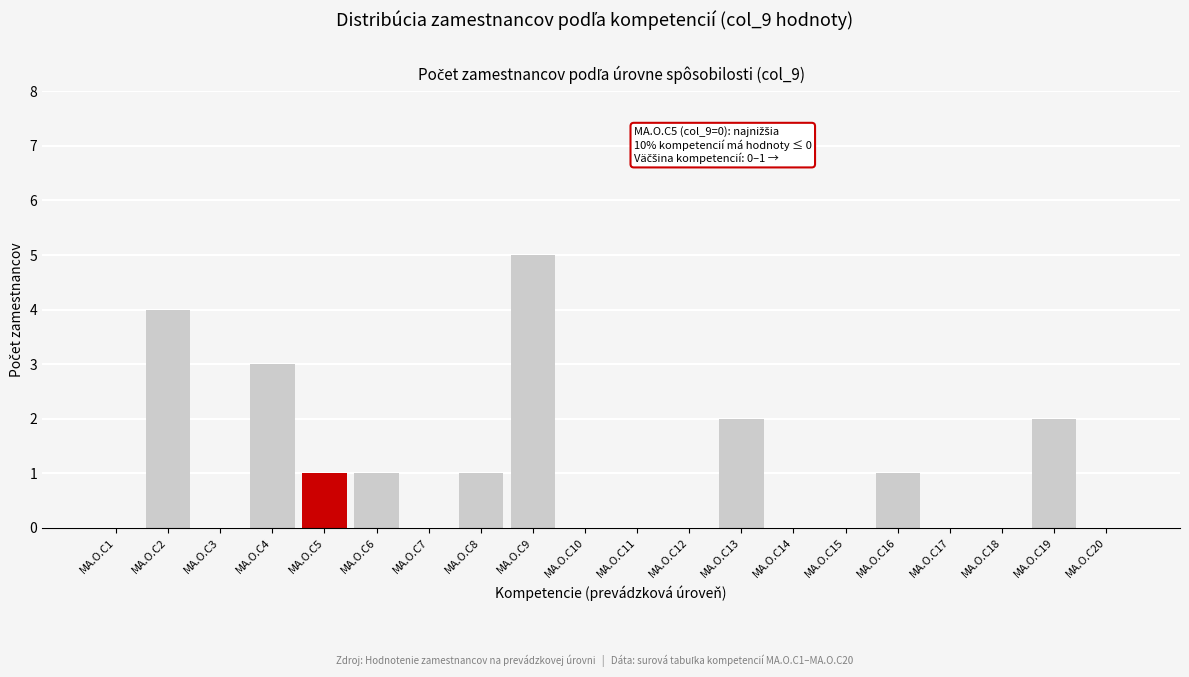

Reading left to right, what are all the values shown in this chart?

MA.O.C1=0	MA.O.C2=4	MA.O.C3=0	MA.O.C4=3	MA.O.C5=1	MA.O.C6=1	MA.O.C7=0	MA.O.C8=1	MA.O.C9=5	MA.O.C10=0	MA.O.C11=0	MA.O.C12=0	MA.O.C13=2	MA.O.C14=0	MA.O.C15=0	MA.O.C16=1	MA.O.C17=0	MA.O.C18=0	MA.O.C19=2	MA.O.C20=0